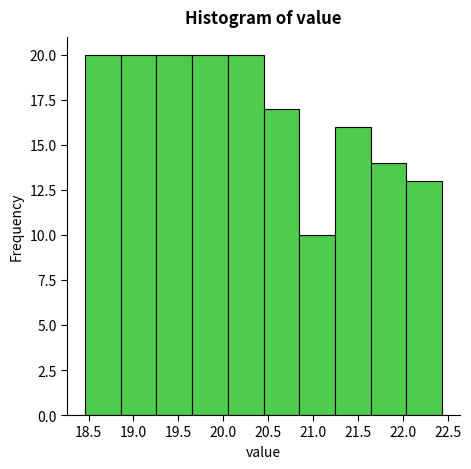

Reading left to right, transcribe this chart: for each bar, give the range it covers on the x-axis and its height. Neither the bar edges nor the heights are printed on the chart, so give them approximately, as read against the axes.

18.45 to 18.85: 20
18.85 to 19.25: 20
19.25 to 19.65: 20
19.65 to 20.05: 20
20.05 to 20.45: 20
20.45 to 20.85: 17
20.85 to 21.25: 10
21.25 to 21.65: 16
21.65 to 22.05: 14
22.05 to 22.45: 13